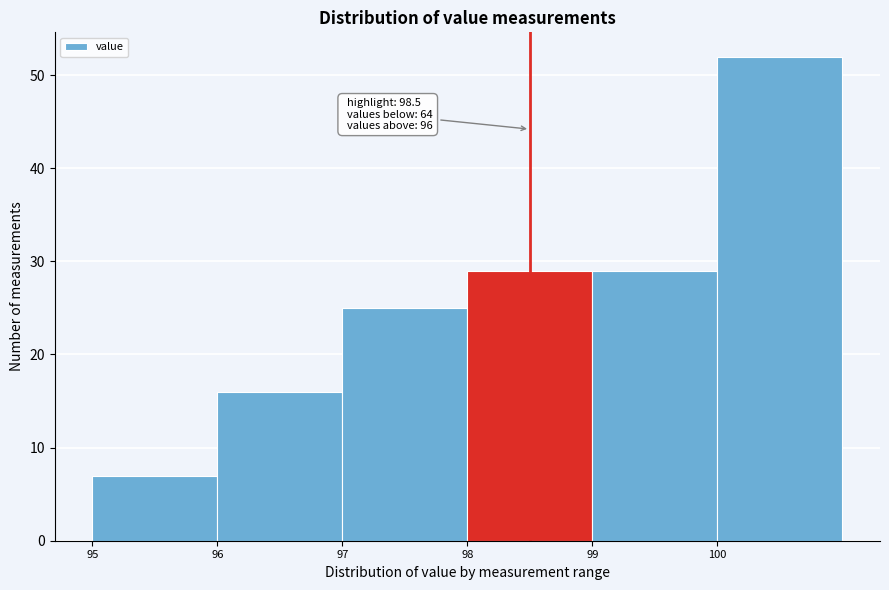

Over which range of the x-axis is the bar tallest?

100 to 101